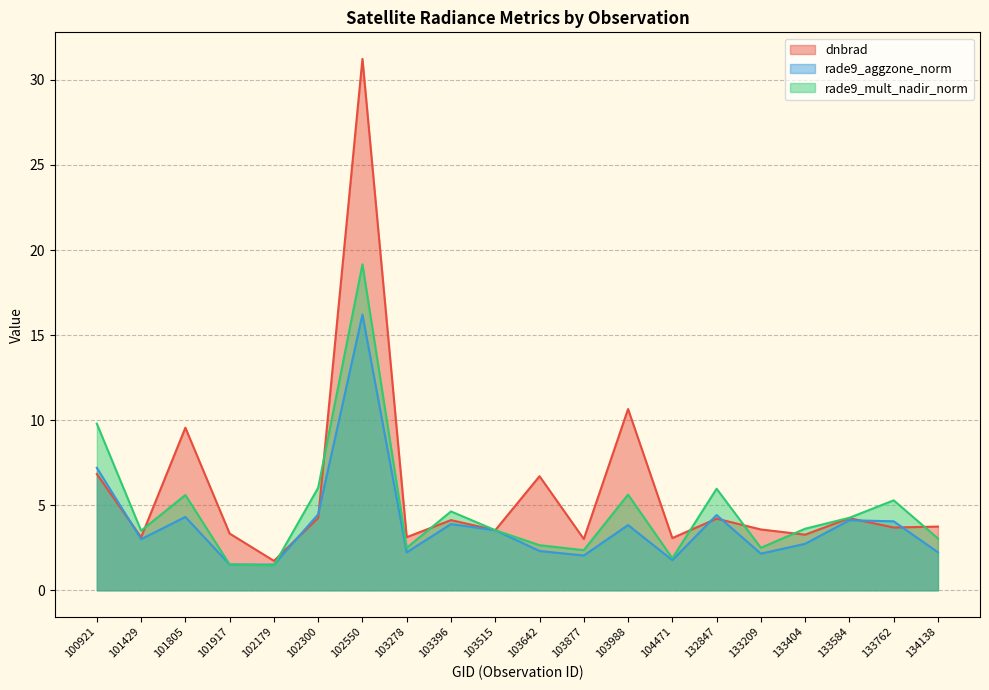

Between 103988 and 101805, which is larger?

103988